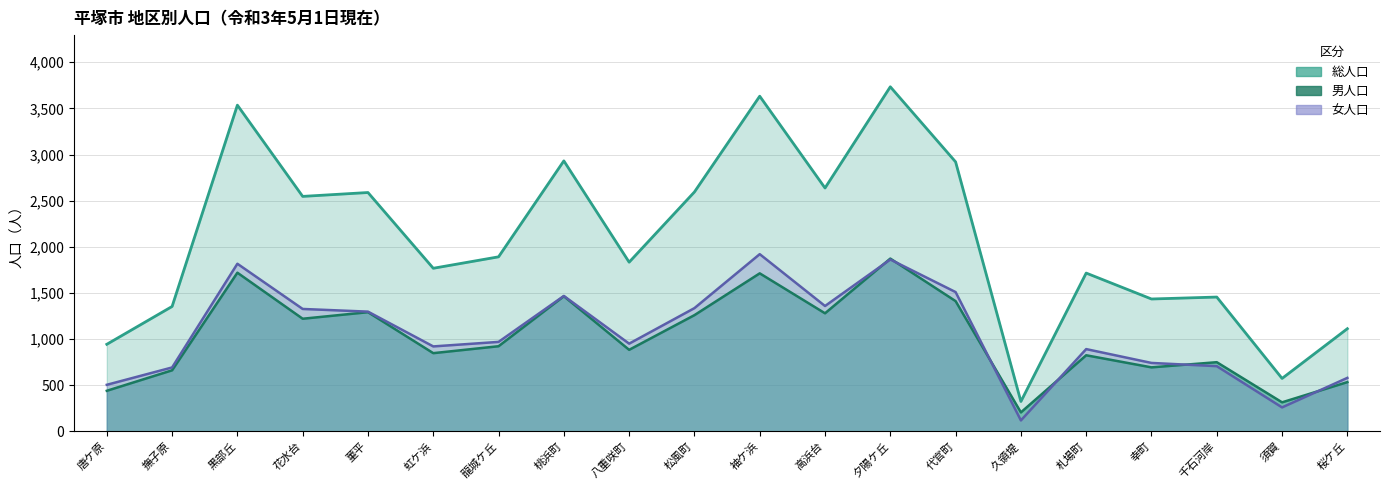

Which series has the largest total across all categories?

総人口